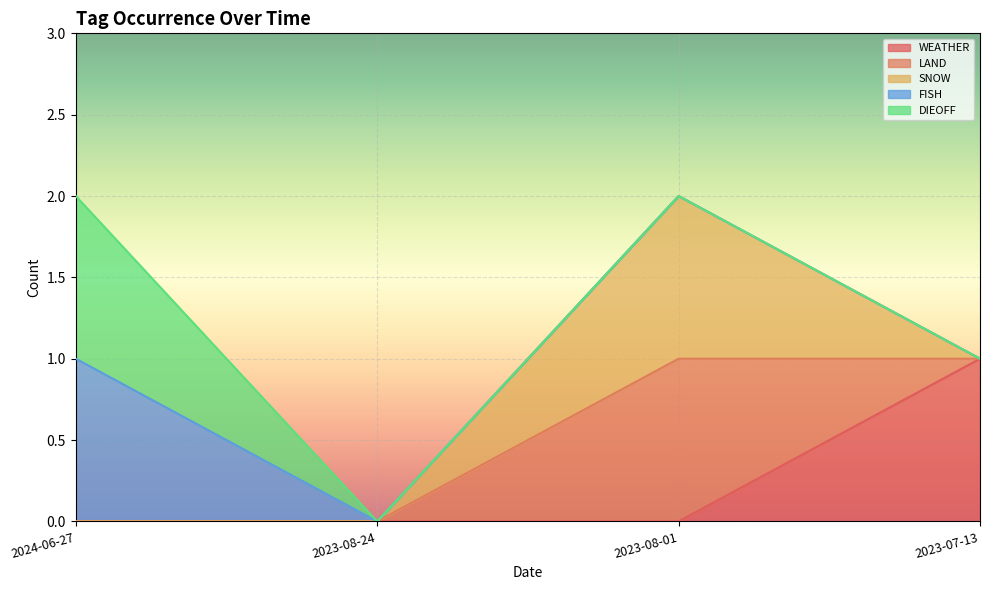

What is the sum of all FISH values?

1